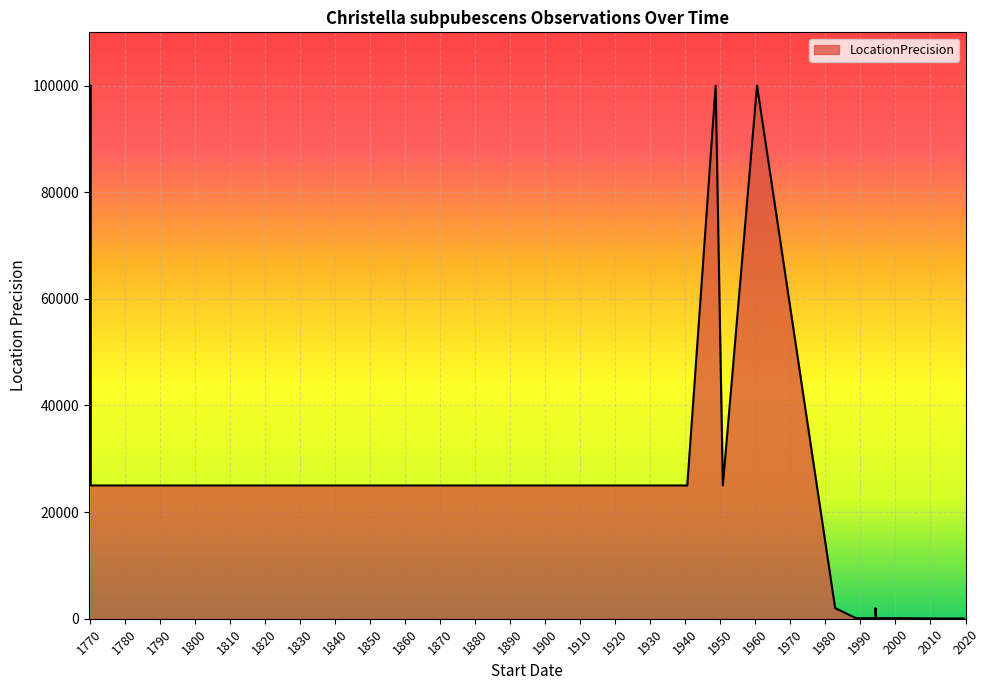

What is the change in value from 1770-04-19 to 2002-11-11?

-24900